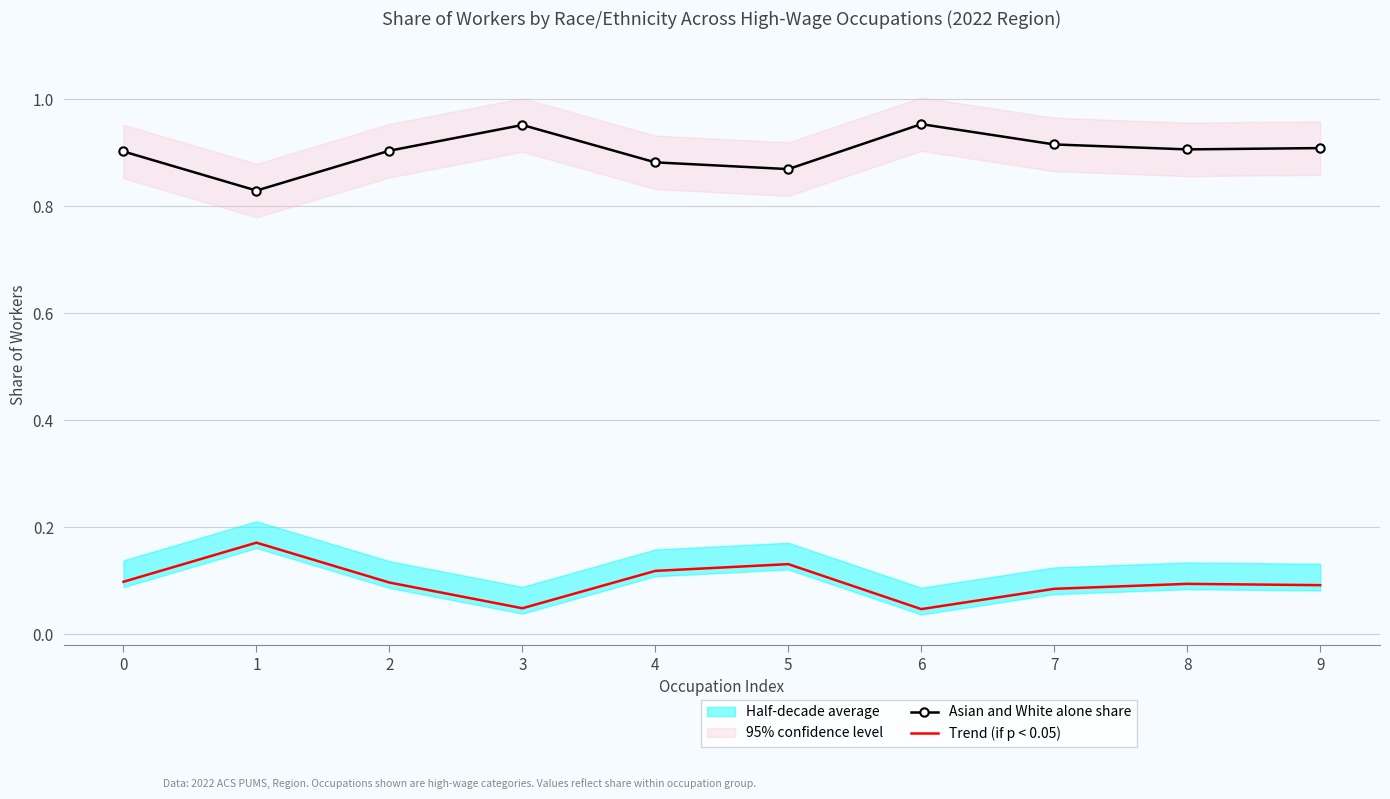

True or false: Trend (if p < 0.05) and Asian and White alone share intersect in this chart.

False